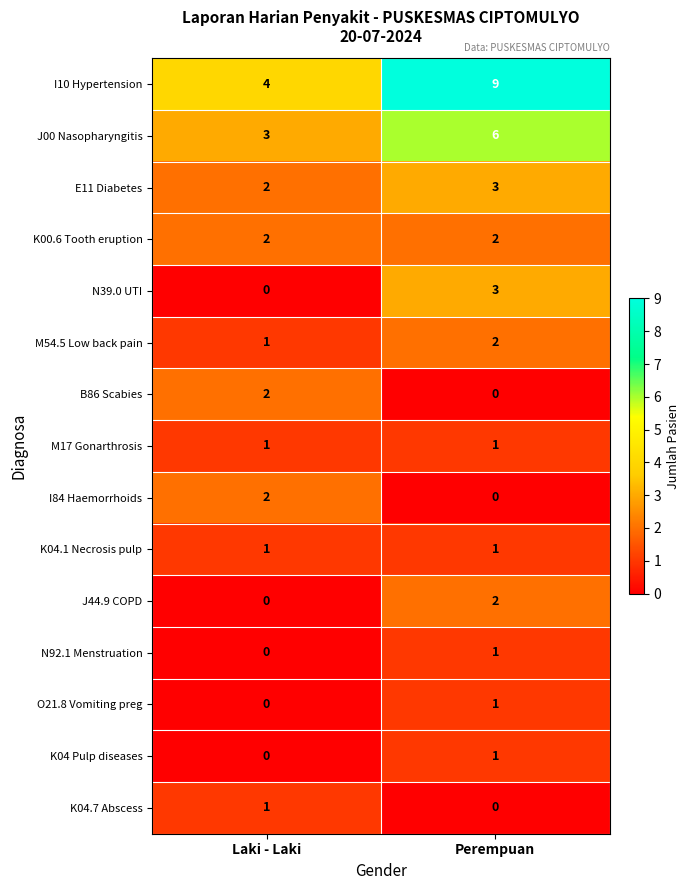

Which category has the lowest value in the M54.5 Low back pain series?

Laki - Laki